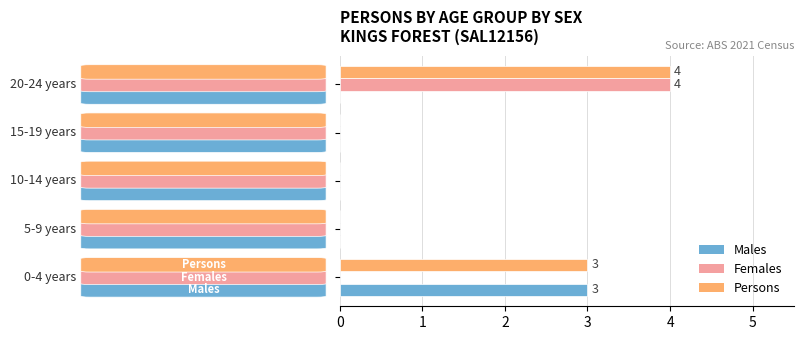

What is the highest value of the Persons series?

4